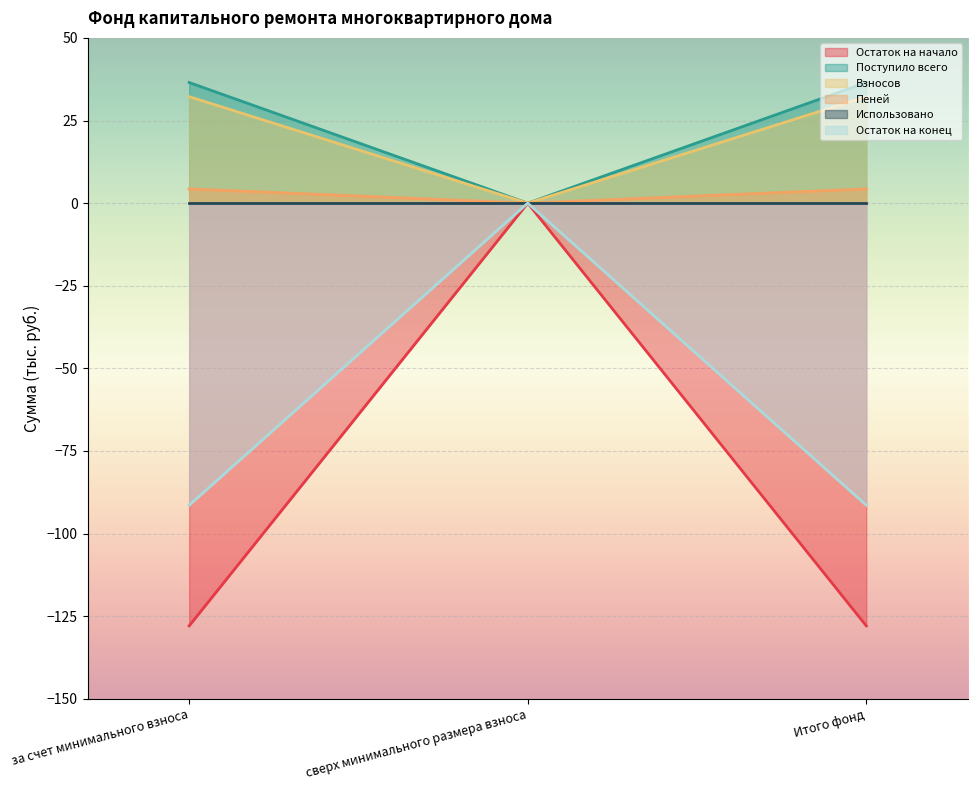

Is the value of Пеней at сверх минимального размера взноса greater than the value of Остаток на конец at Итого фонд?

Yes